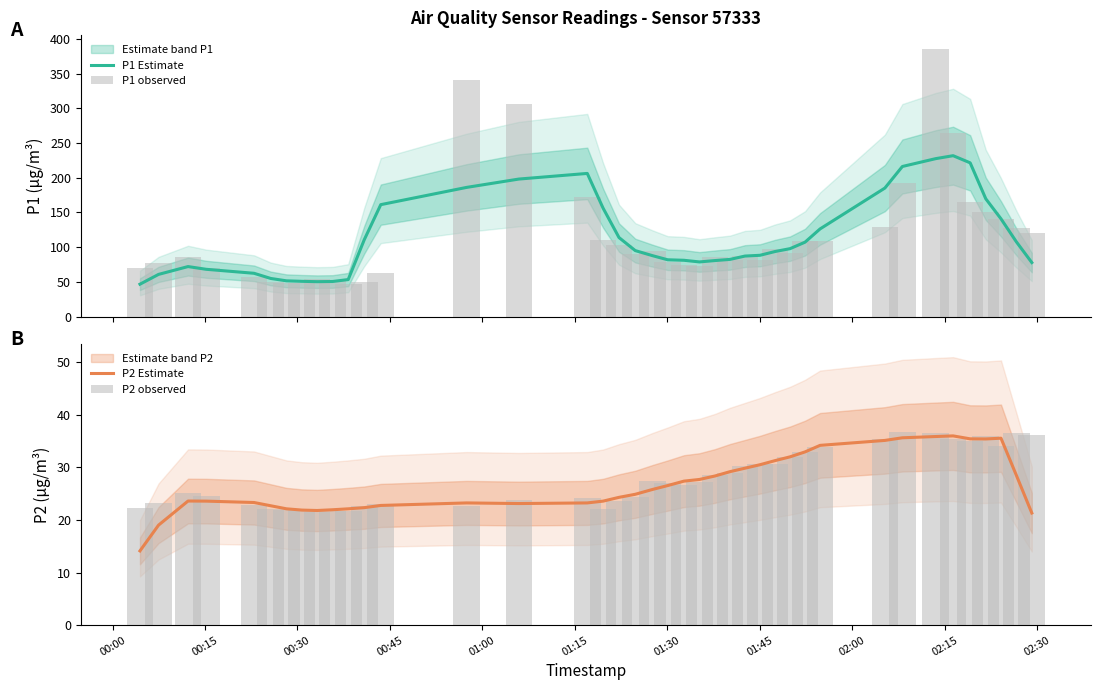

What is the minimum value for P1 Estimate?

46.6